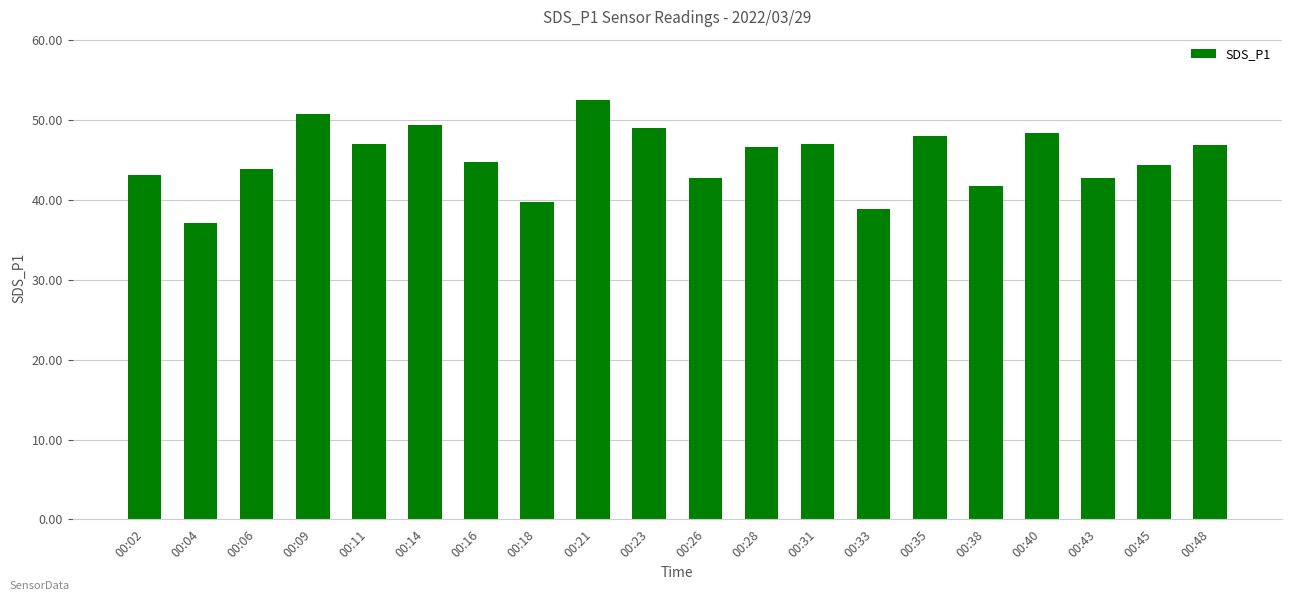

What is the change in value from 00:04 to 00:16?

+7.6